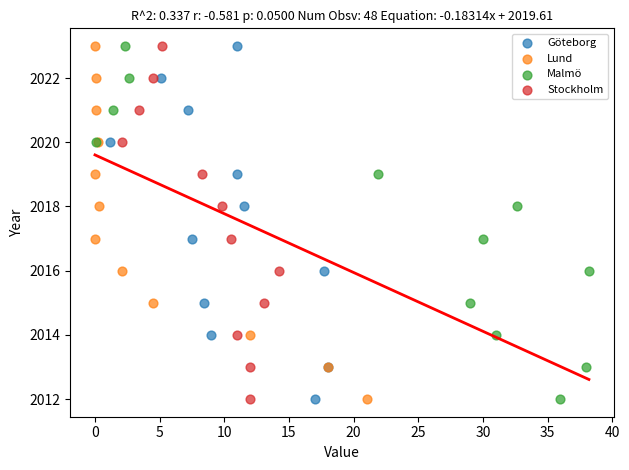

What are all the series names shown in the legend?

Göteborg, Lund, Malmö, Stockholm